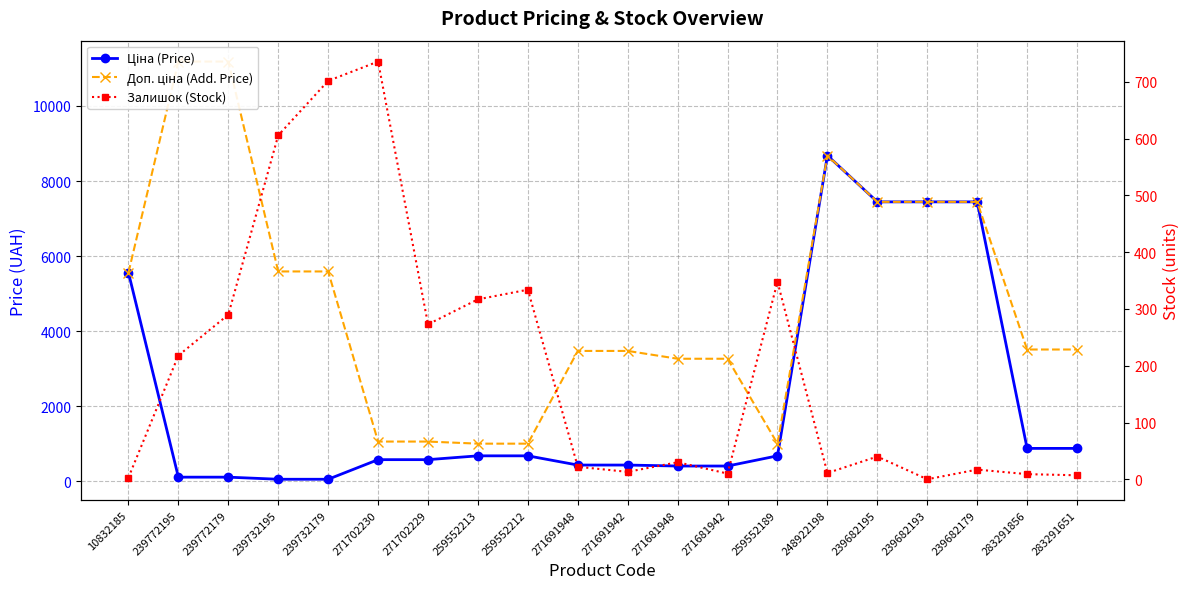

True or false: Ціна (Price) has a value of 83.0 at 239732179.

False